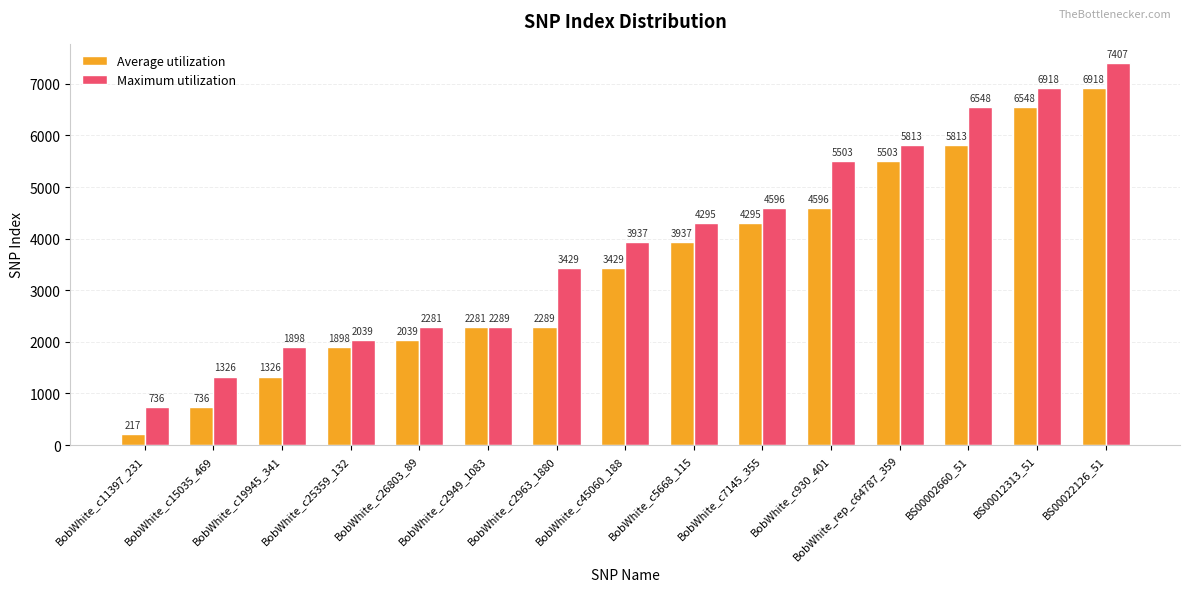

Between BobWhite_c11397_231 and BobWhite_c930_401, which series saw the biggest shift?

Maximum utilization